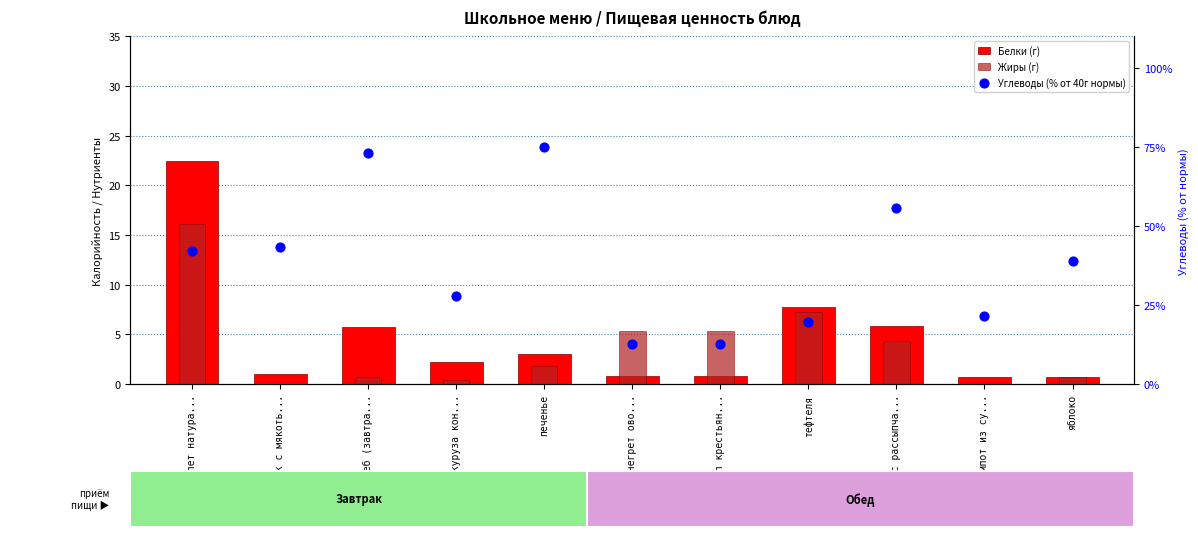

What is the total value across all series at печенье?

79.9